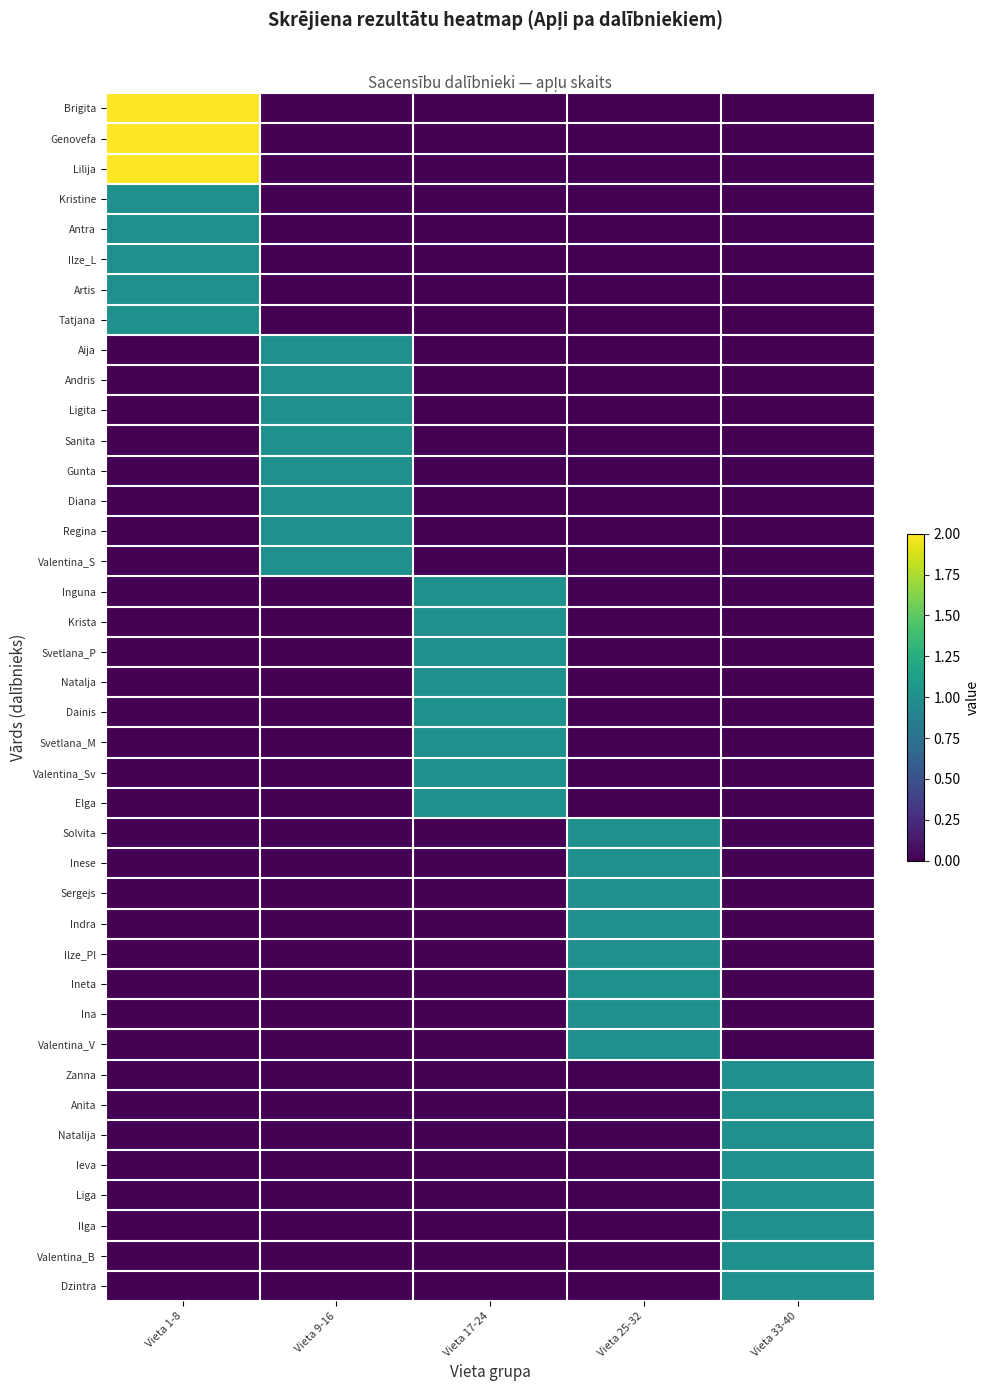

What is the spread (max minus min) of values at Vieta 1-8?

2